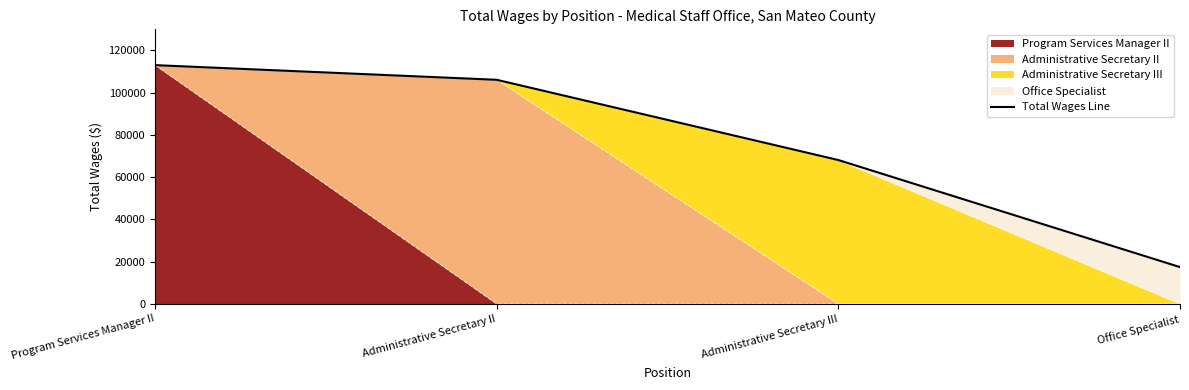

How many values exceed 106094?

1